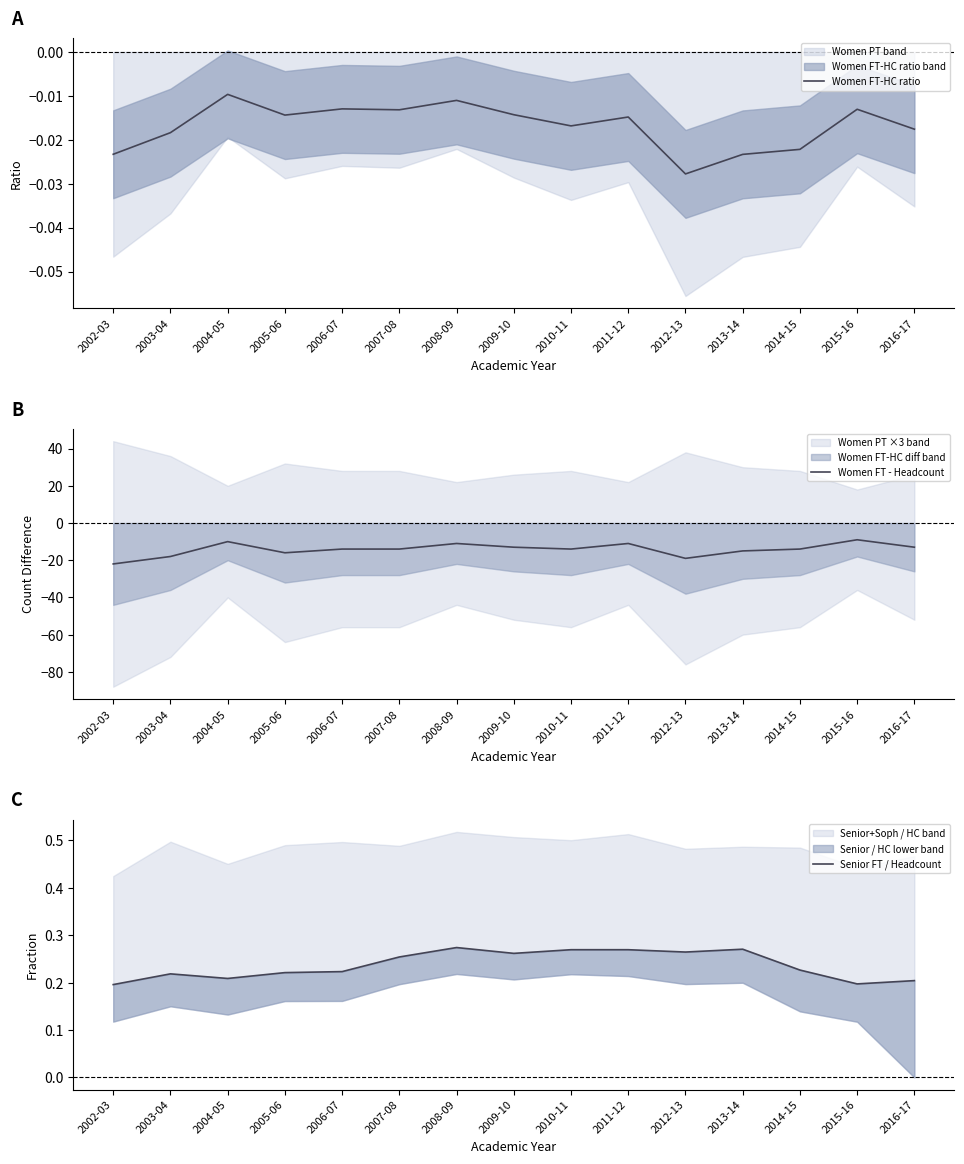

What are all the series names shown in the legend?

Women FT-HC ratio, Women FT - Headcount, Senior FT / Headcount